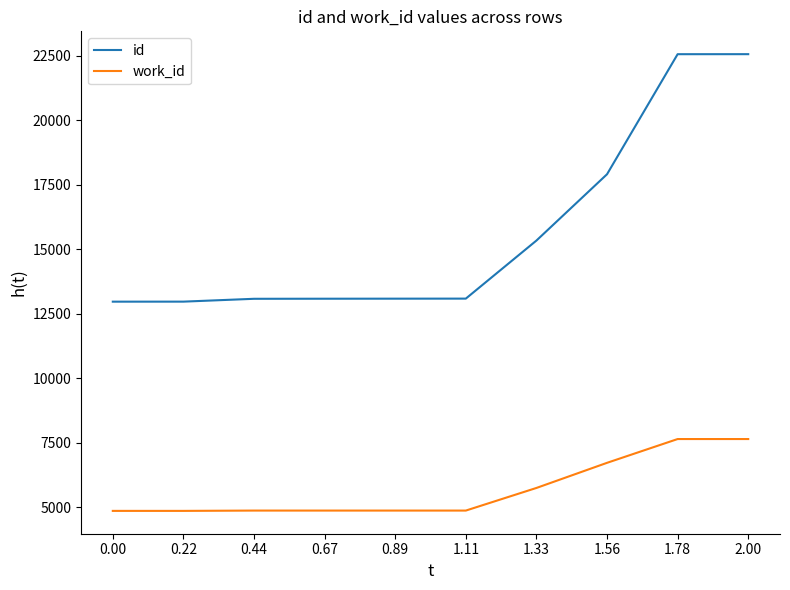

Does the chart display data point markers on the line(s)?

No